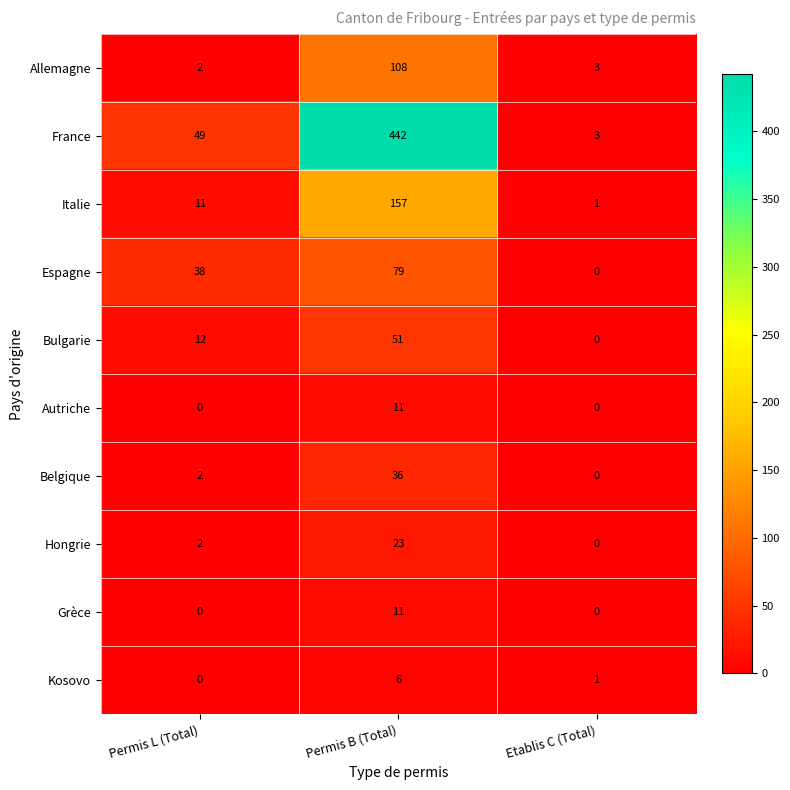

What is the spread (max minus min) of values at Etablis C (Total)?

3